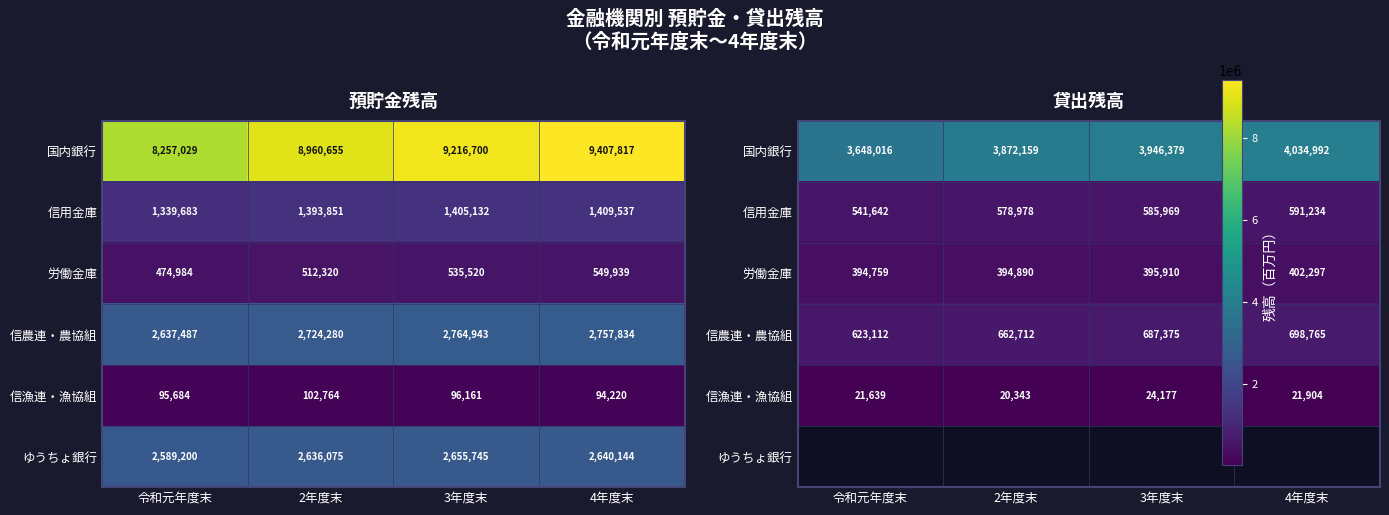

What is the difference between the 信農連・農協組 values at 令和元年度末 and 2年度末?

39600.0